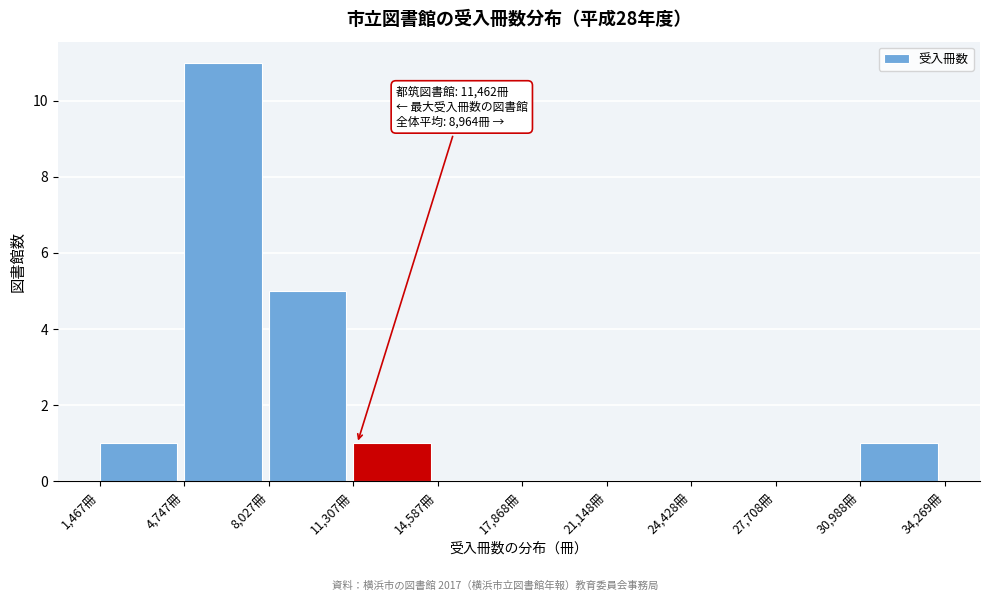

Which range on the x-axis has the tallest bar?

4500 to 8000